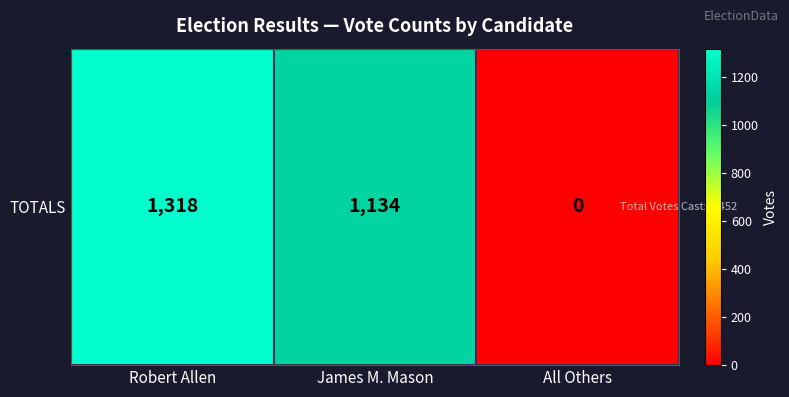

How many data points are less than 1134?

1